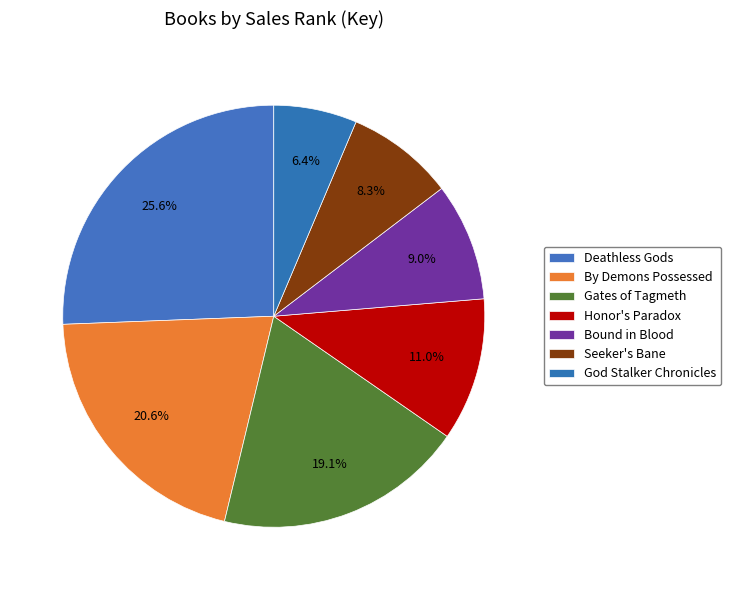

Count the number of slices in the pie.

7